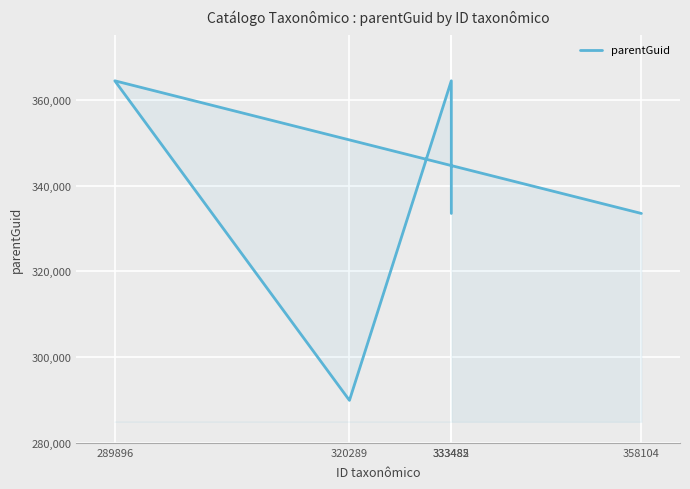

Where is the first local minimum?

320289